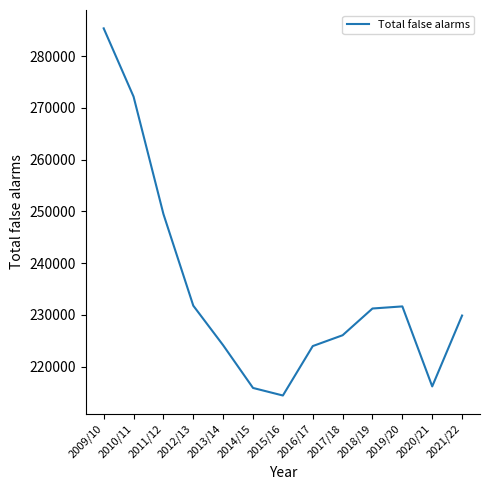

Count the number of data series in this chart.

1